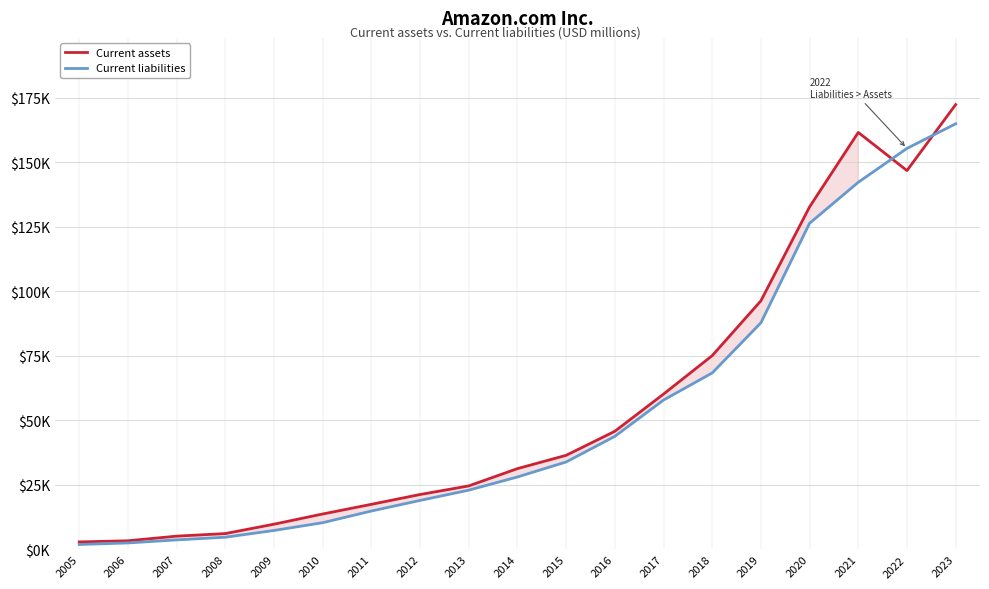

What is the sum of the Current assets values at 2005 and 2008?

9086